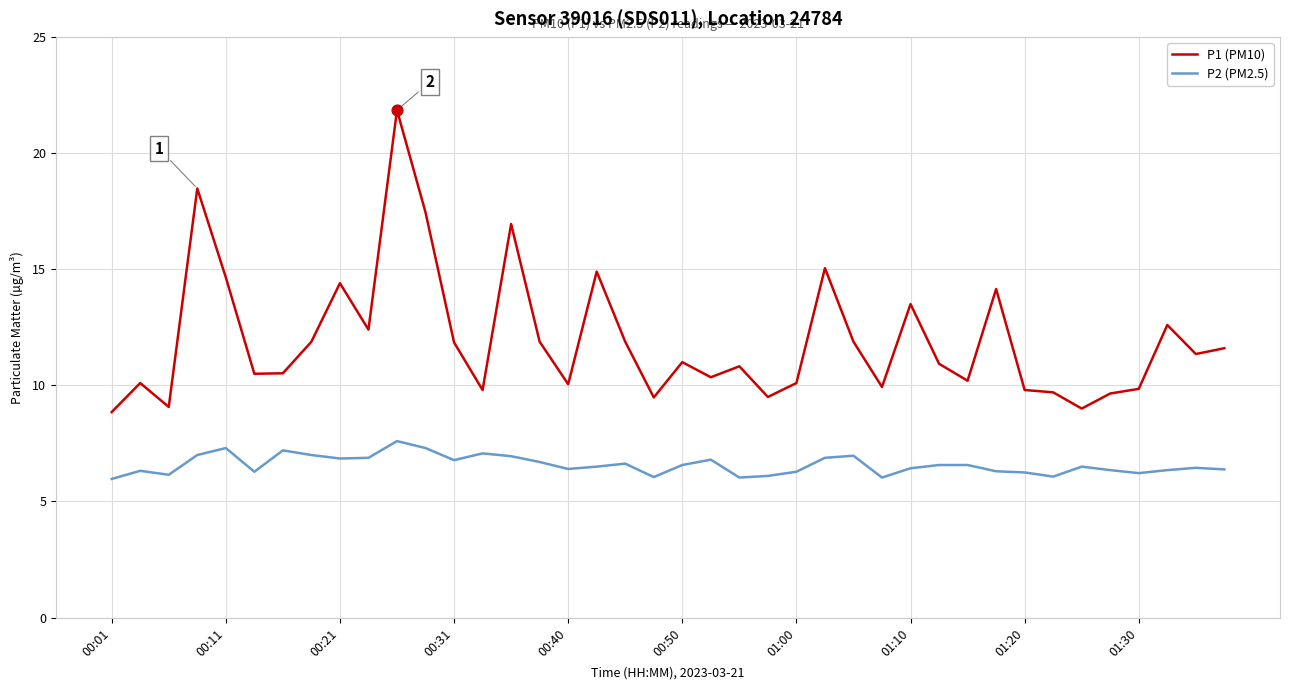

Which series has the largest range (max minus min)?

P1 (PM10)